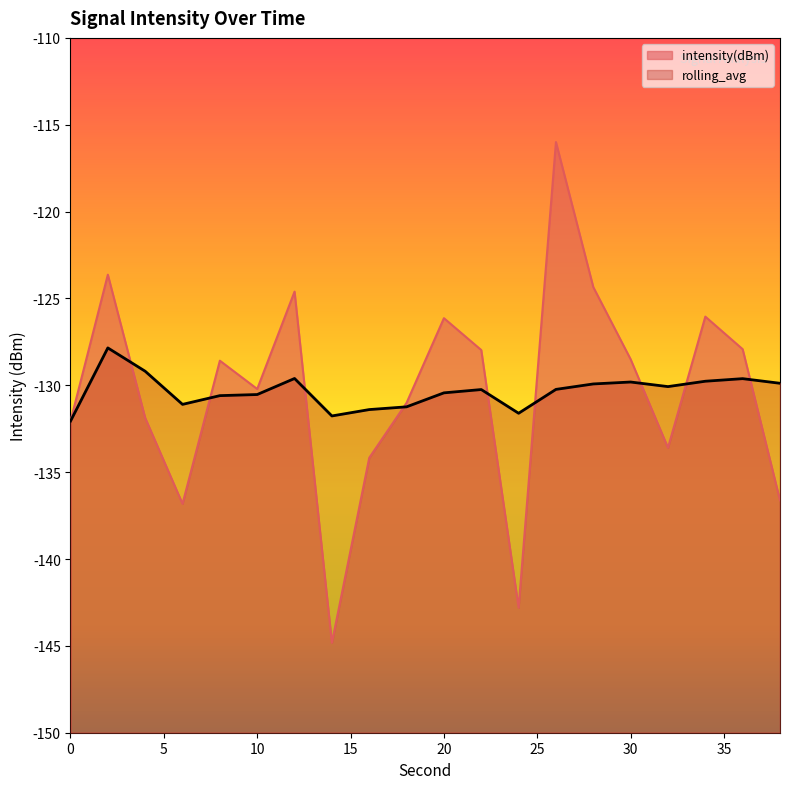

Is it true that rolling_avg equals -197.3 at 12?

False